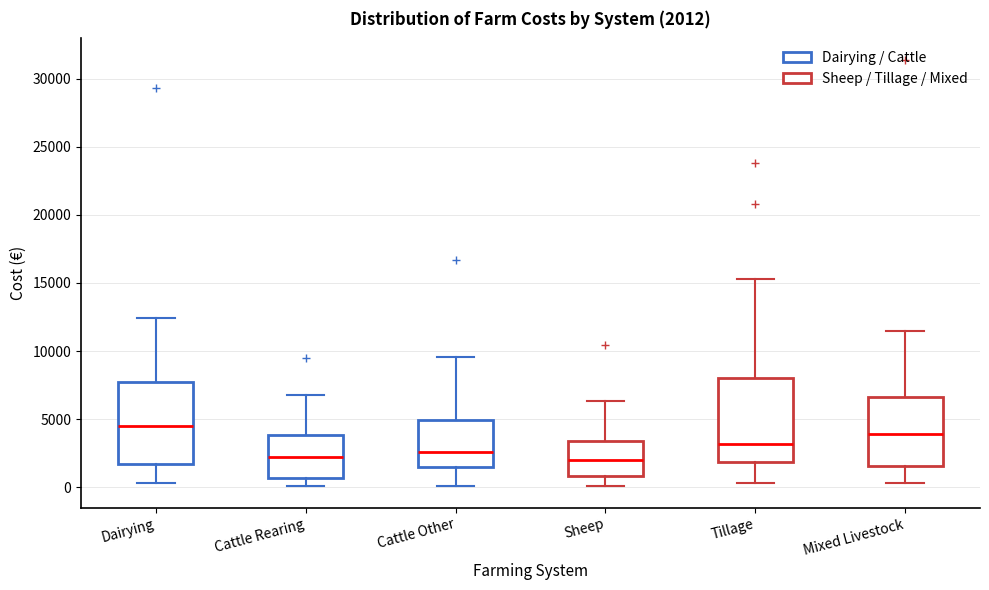

Which box has the highest median line?

Dairying